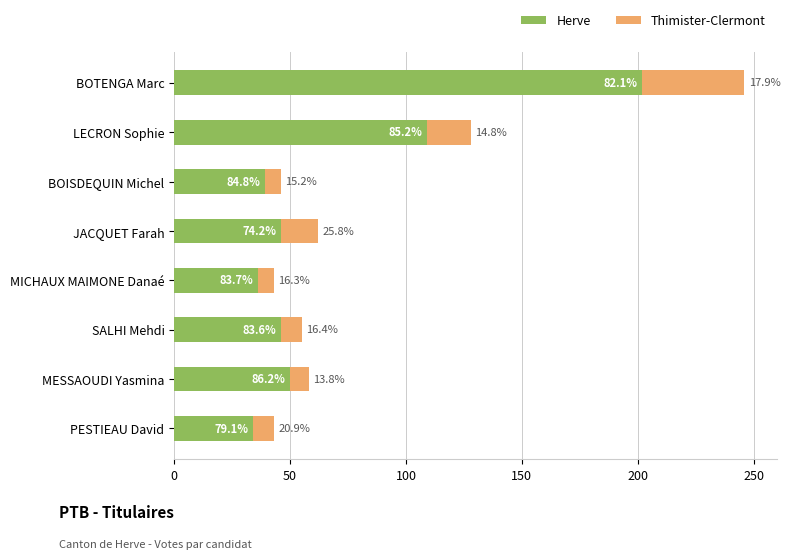

Rank the series by their average value, from highest to lowest.

Herve, Thimister-Clermont